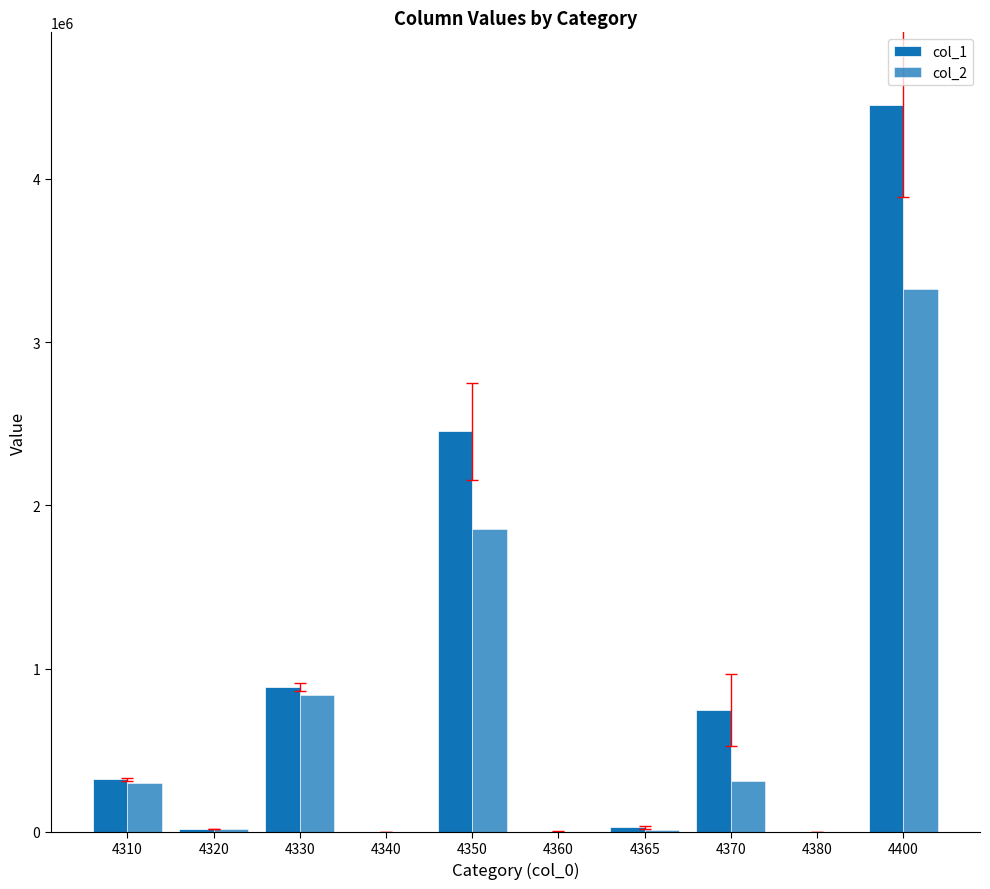

At which category does the chart reach its peak across all series?

4400